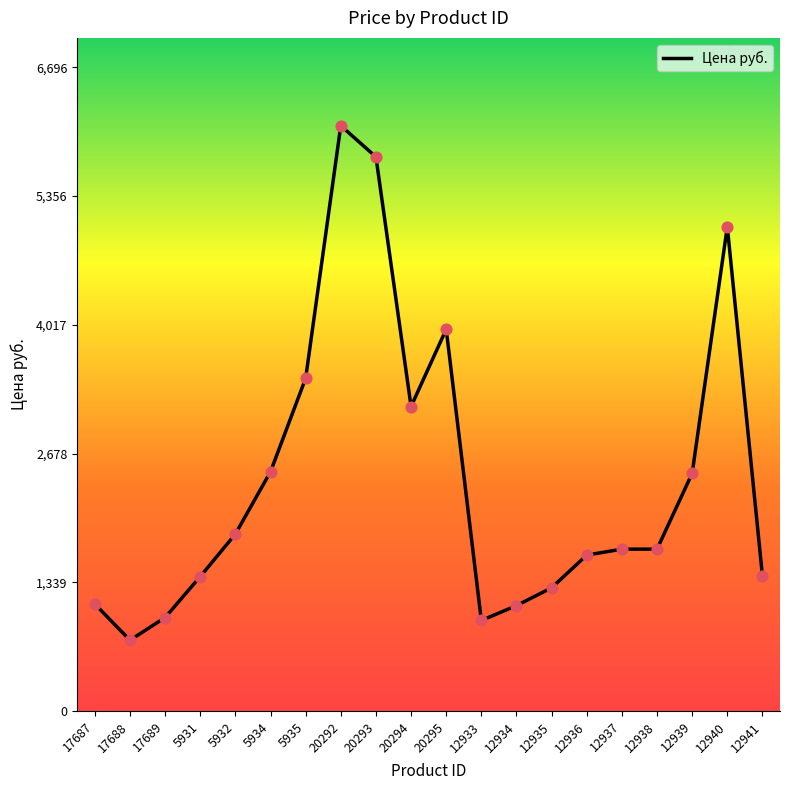

Approximately how many times larger is the value at 12941 compared to 12936?

0.9